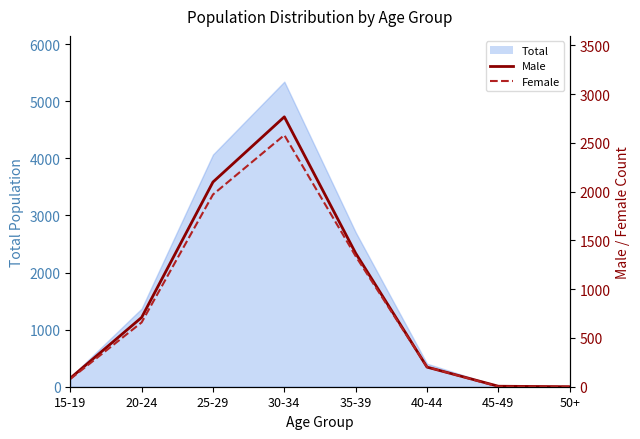

At which category is the sum across all series the highest?

30-34